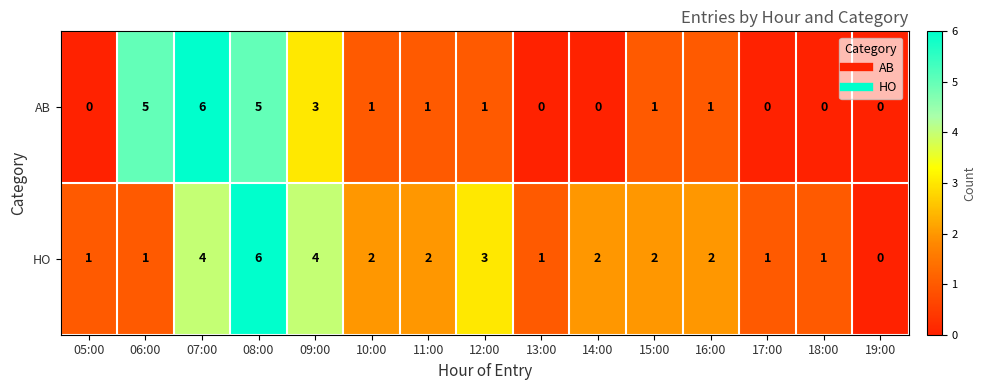

At which label does HO first exceed 2?

07:00